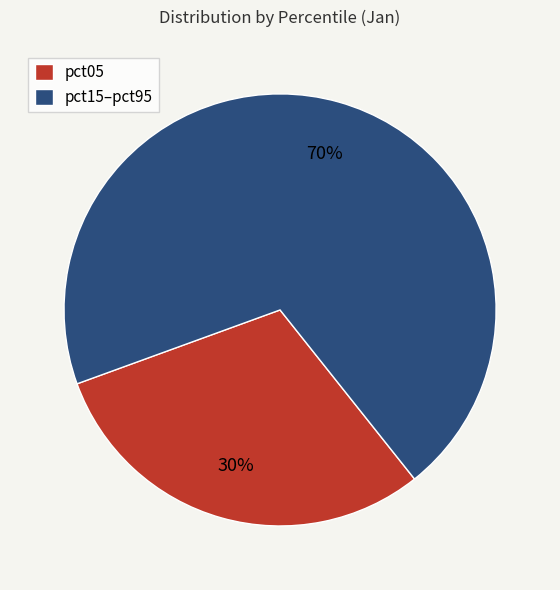

Do pct15–pct95 and pct05 together represent more than half of the pie?

Yes